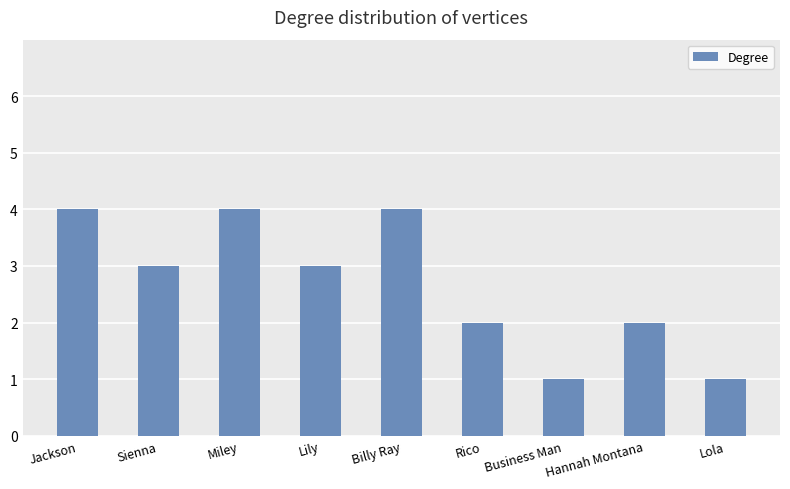

What is the ratio of the value at Sienna to the value at Lola?

3.0